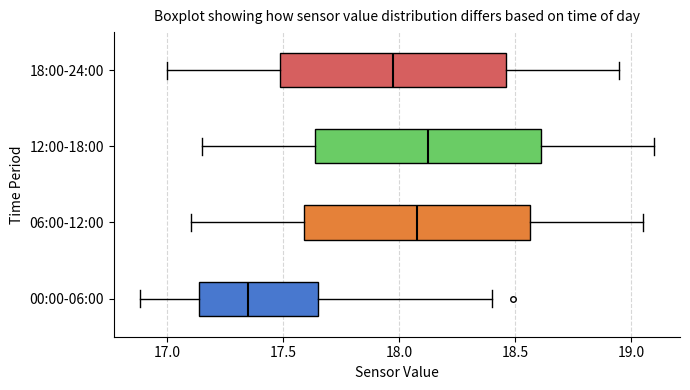

Reading bottom to top, transcribe this box plot: for each box, give where its median line is, the range the box spans, and where its two whiskers end, as read against the x-axis. The values are not printed on the chart, so give them approximately, as read against the axis.

00:00-06:00: median 17.35, box 17.15 to 17.65, whiskers 16.90 to 18.40
06:00-12:00: median 18.10, box 17.60 to 18.55, whiskers 17.10 to 19.05
12:00-18:00: median 18.15, box 17.65 to 18.60, whiskers 17.15 to 19.10
18:00-24:00: median 18.00, box 17.50 to 18.45, whiskers 17.00 to 18.95